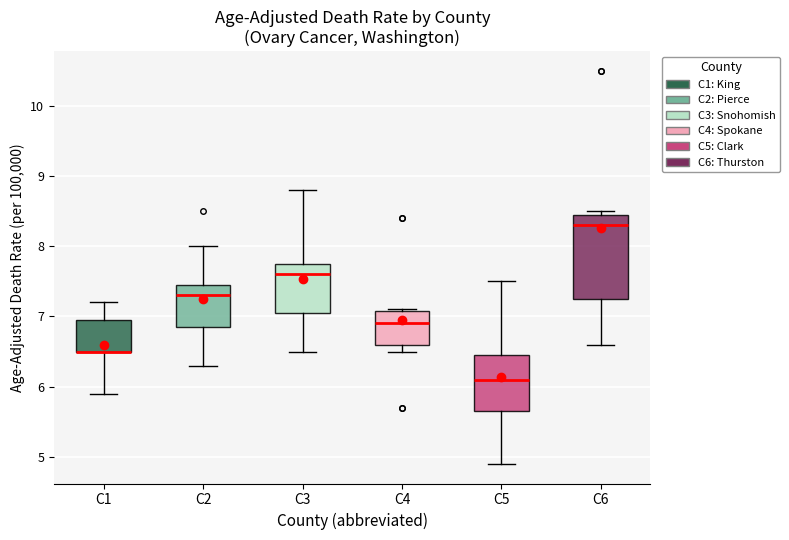

Comparing the boxes themselves (not the whiskers), which one is the tallest?

C6